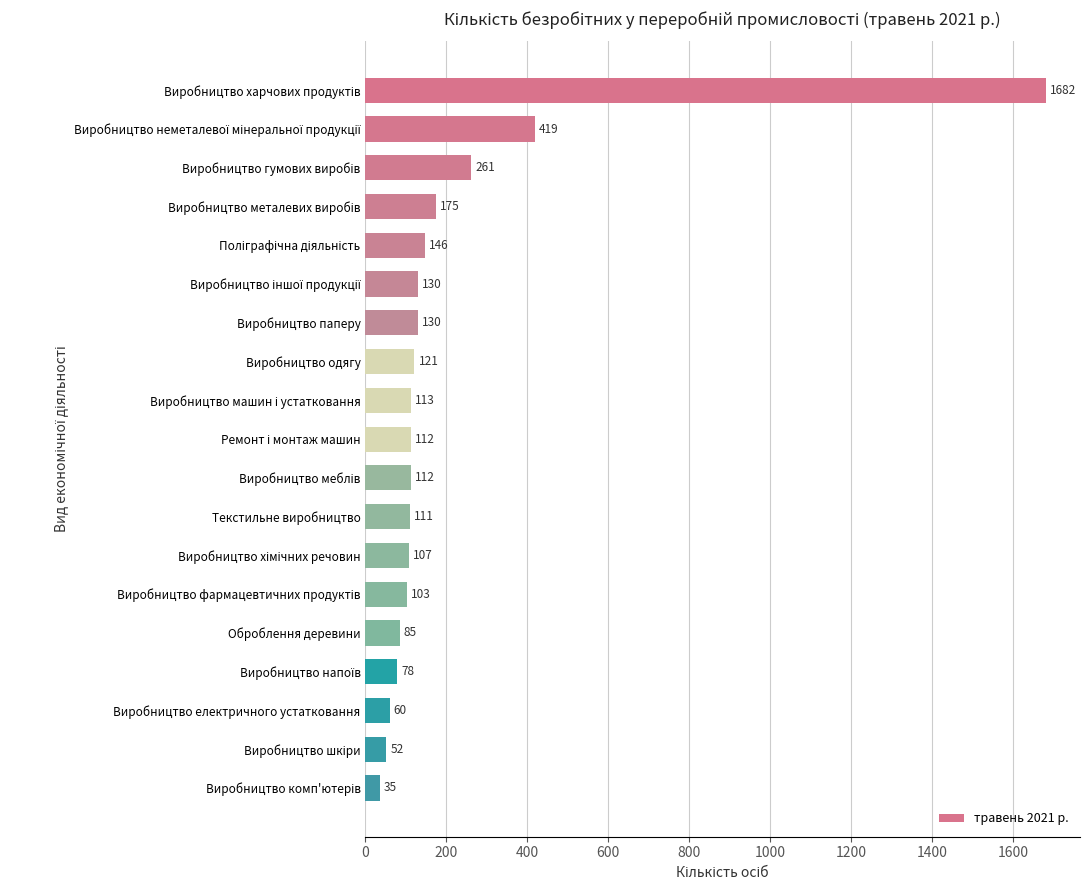

What is the smallest value displayed?

35